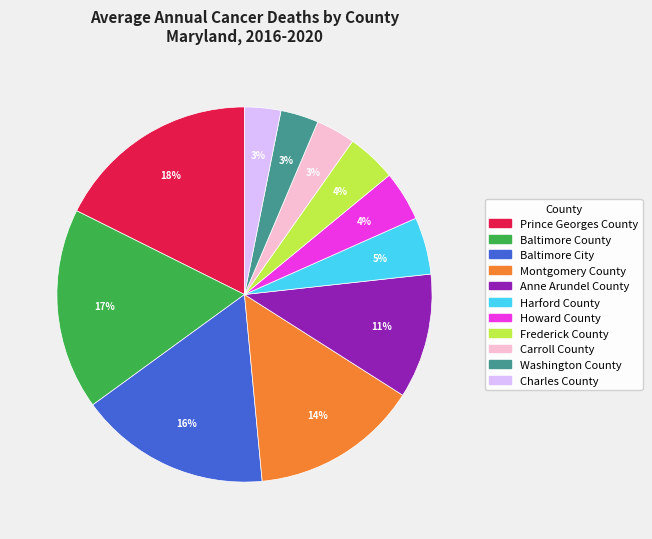

Combined, do Frederick County and Harford County account for over 50%?

No